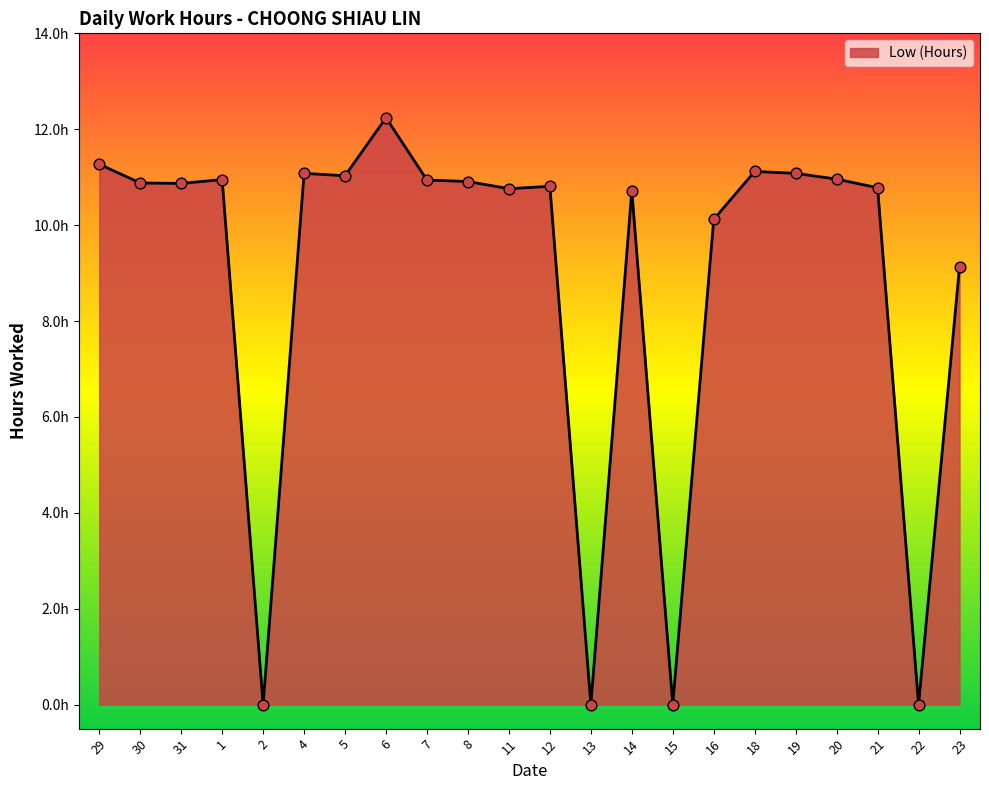

Is this an area chart (filled region under the line)?

Yes